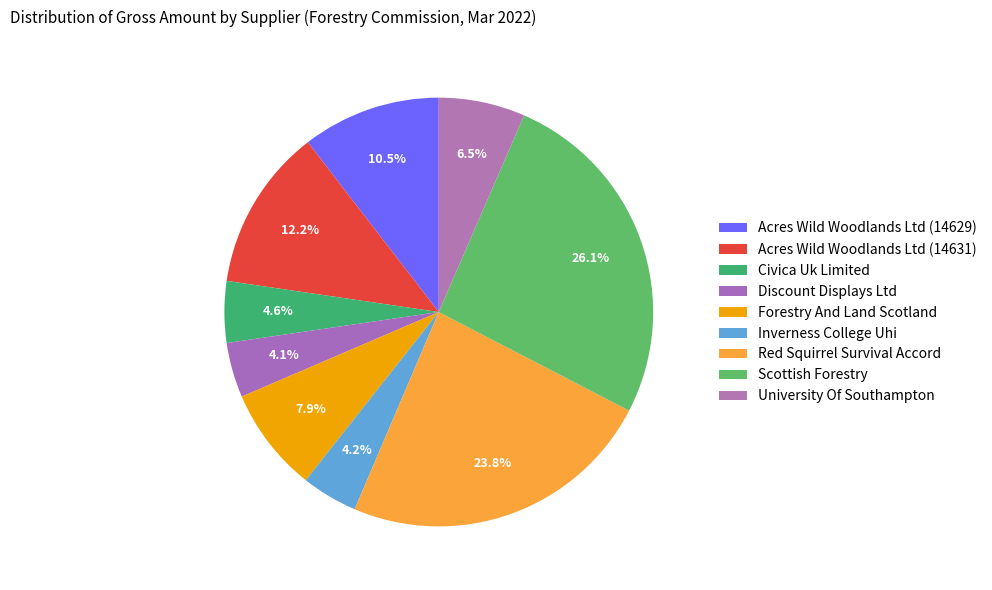

To the nearest percent, what is the difference between the Inverness College Uhi and Acres Wild Woodlands Ltd (14629) slice percentages?

6%